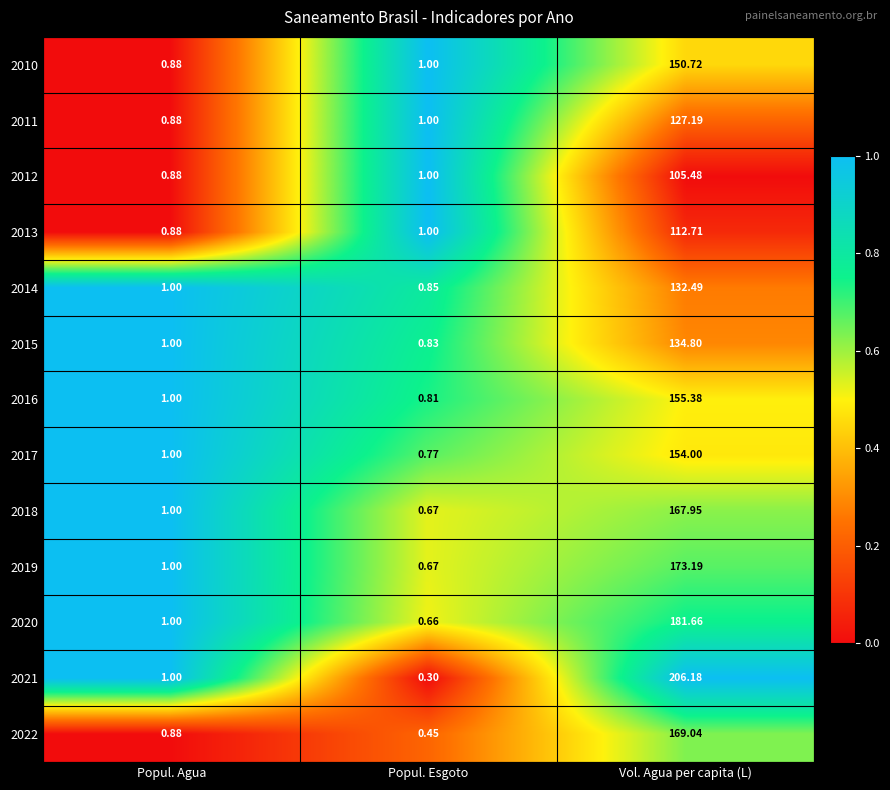

What is the difference between the highest and lowest values at Vol. Agua per capita (L)?

100.7